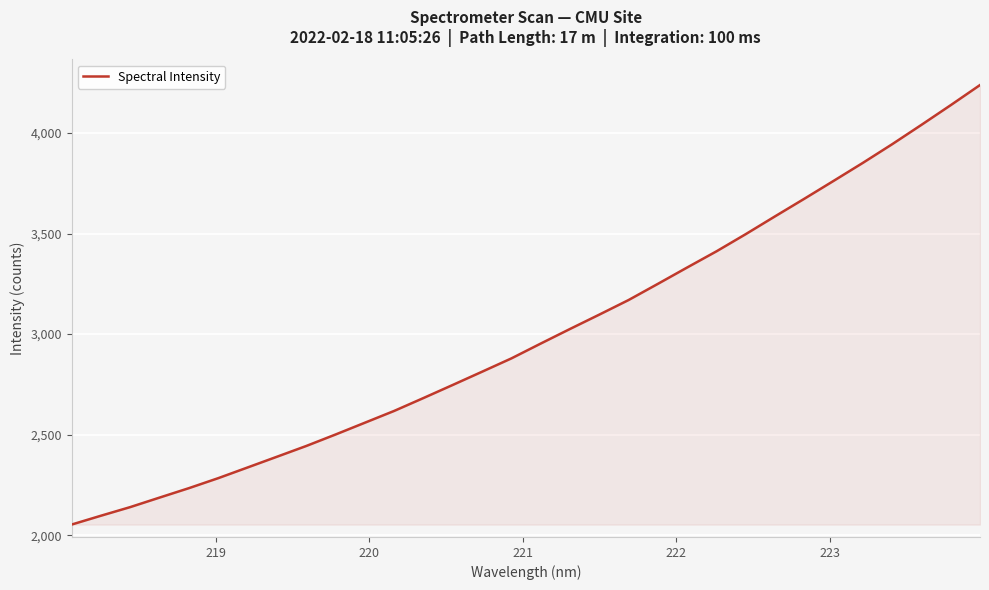

What is the minimum value shown in the chart?

2052.8